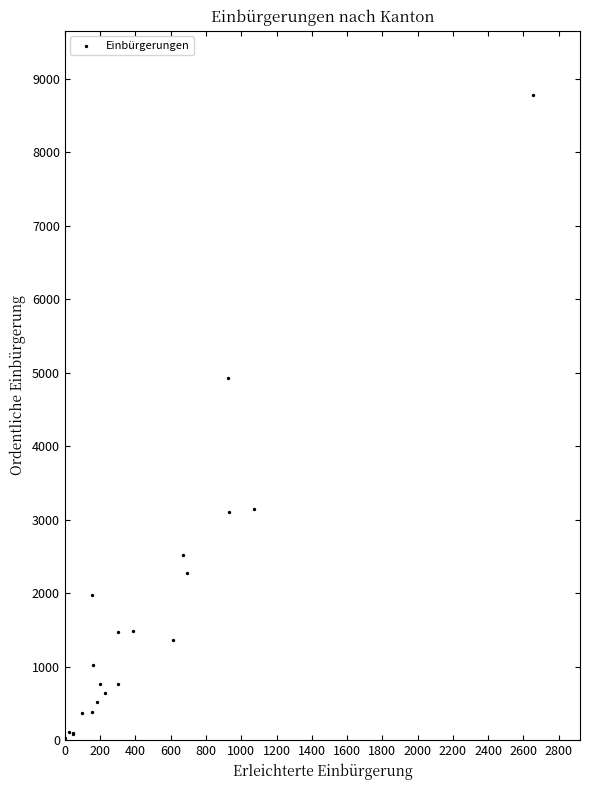

What Y value in the scatter plot is closest to 4401?

4927